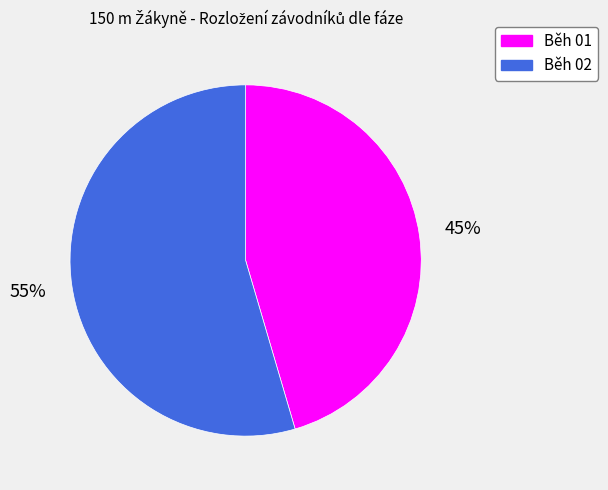

Do Běh 02 and Běh 01 together represent more than half of the pie?

Yes